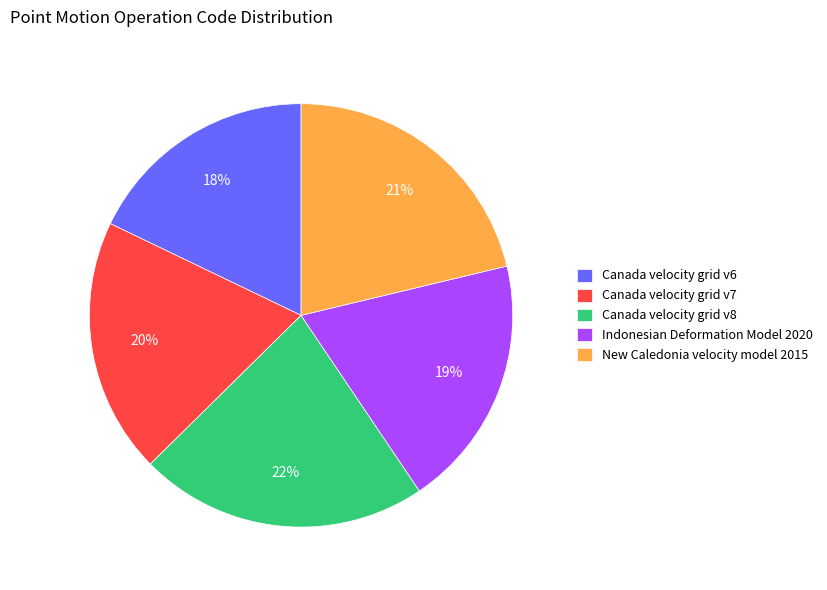

Count the number of slices in the pie.

5